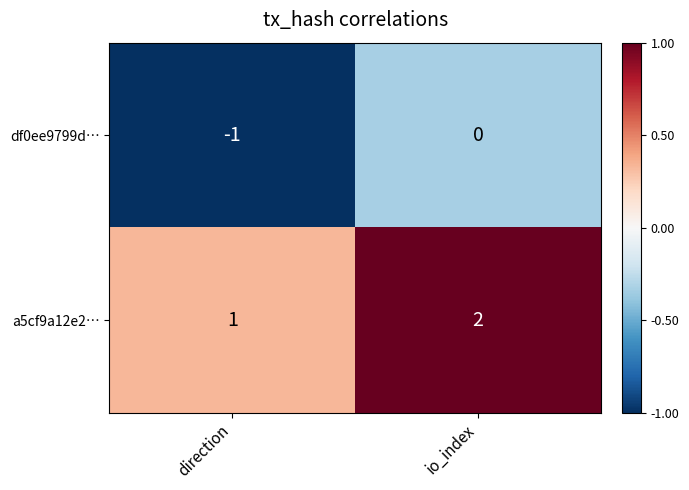

Which series has the largest total across all categories?

a5cf9a12e2…